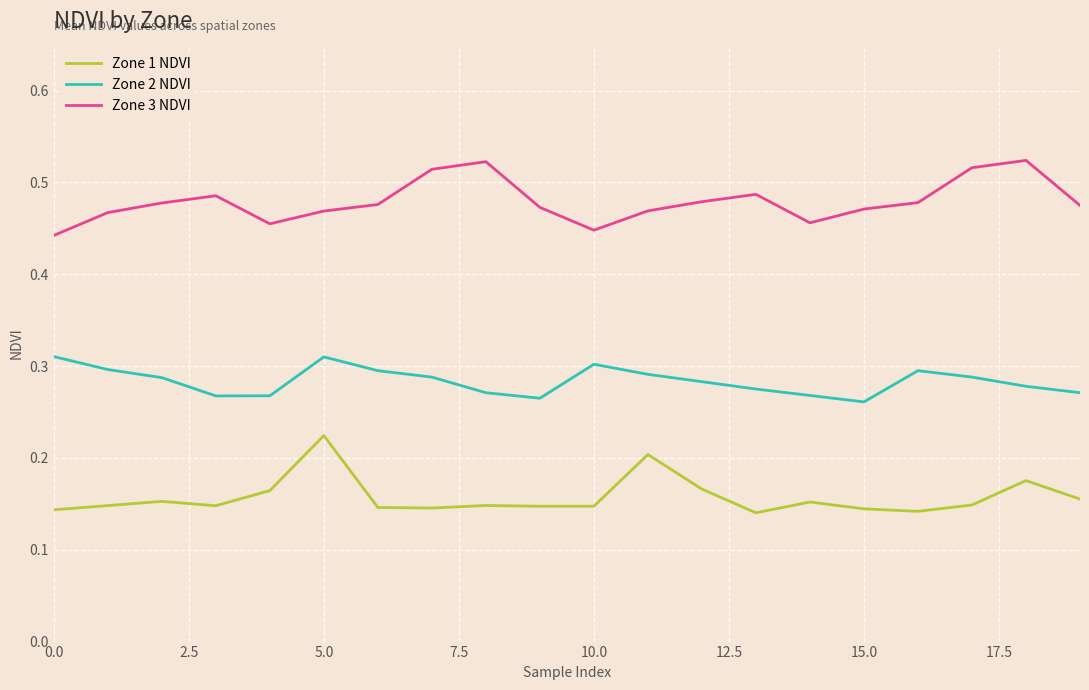

Which series has the largest total across all categories?

Zone 3 NDVI